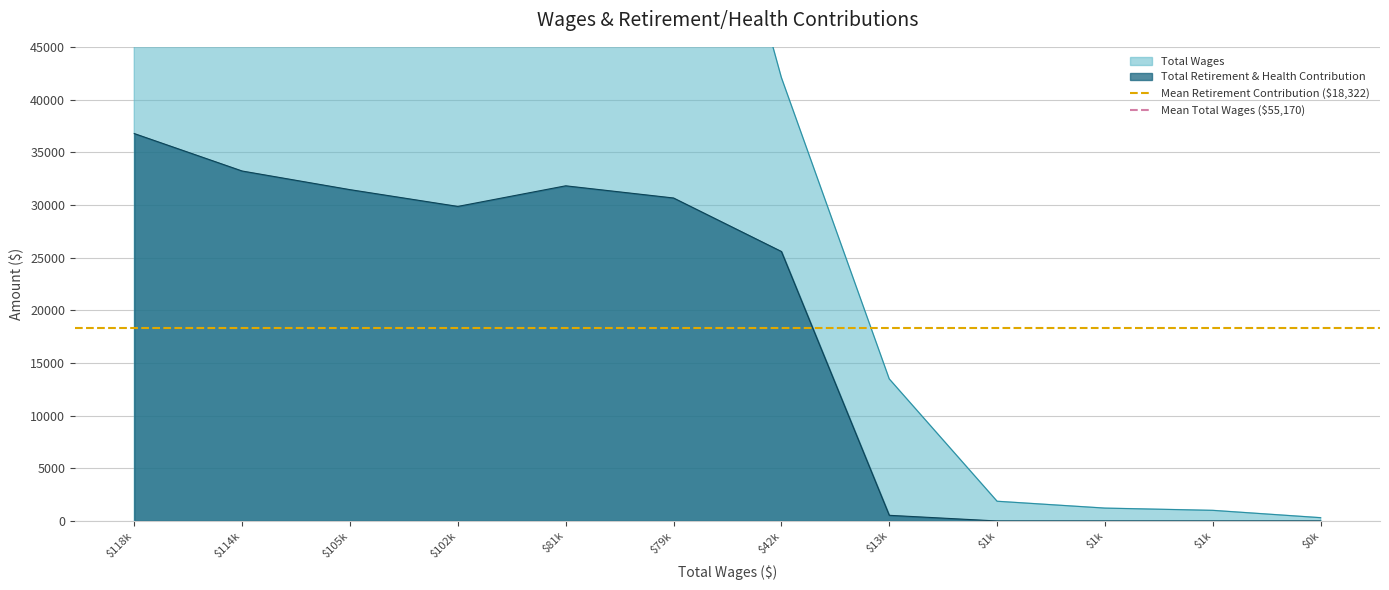

The Mean Total Wages ($55,170) series shows 87102.3 at $118k. True or false?

False